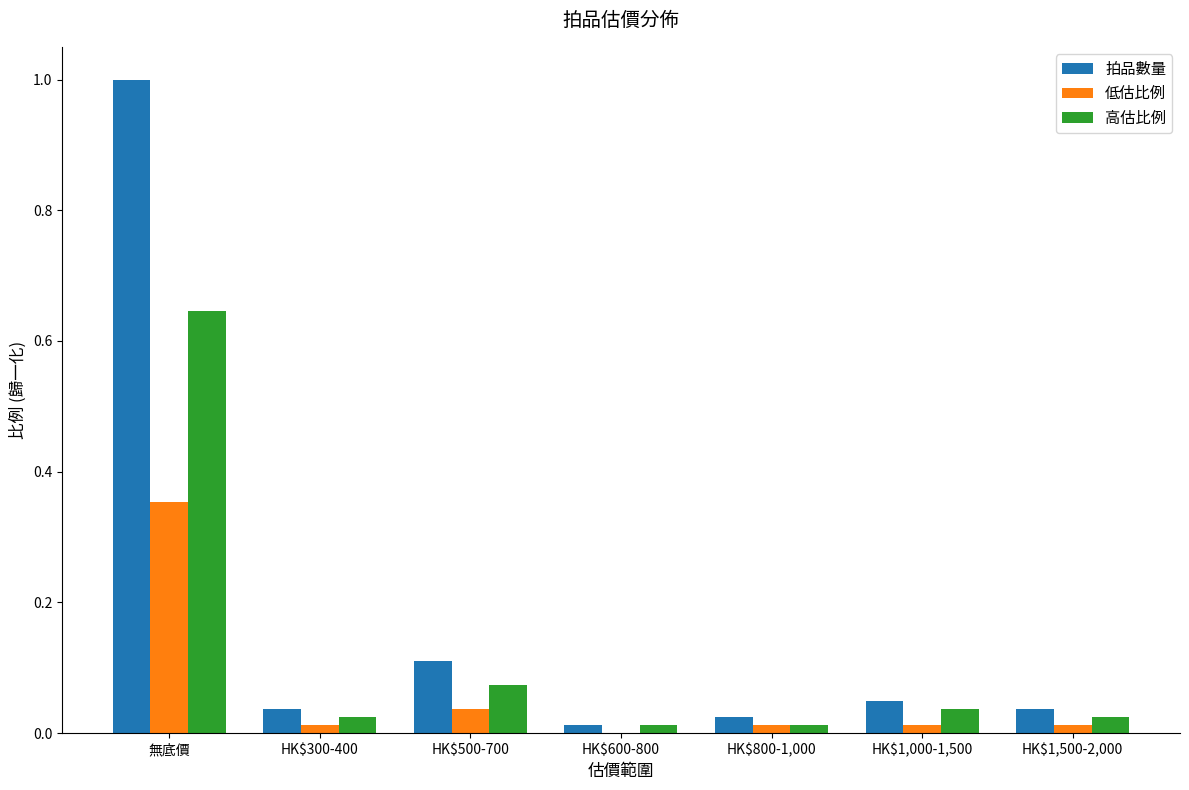

Which series changed the most between 無底價 and HK$300-400?

拍品數量